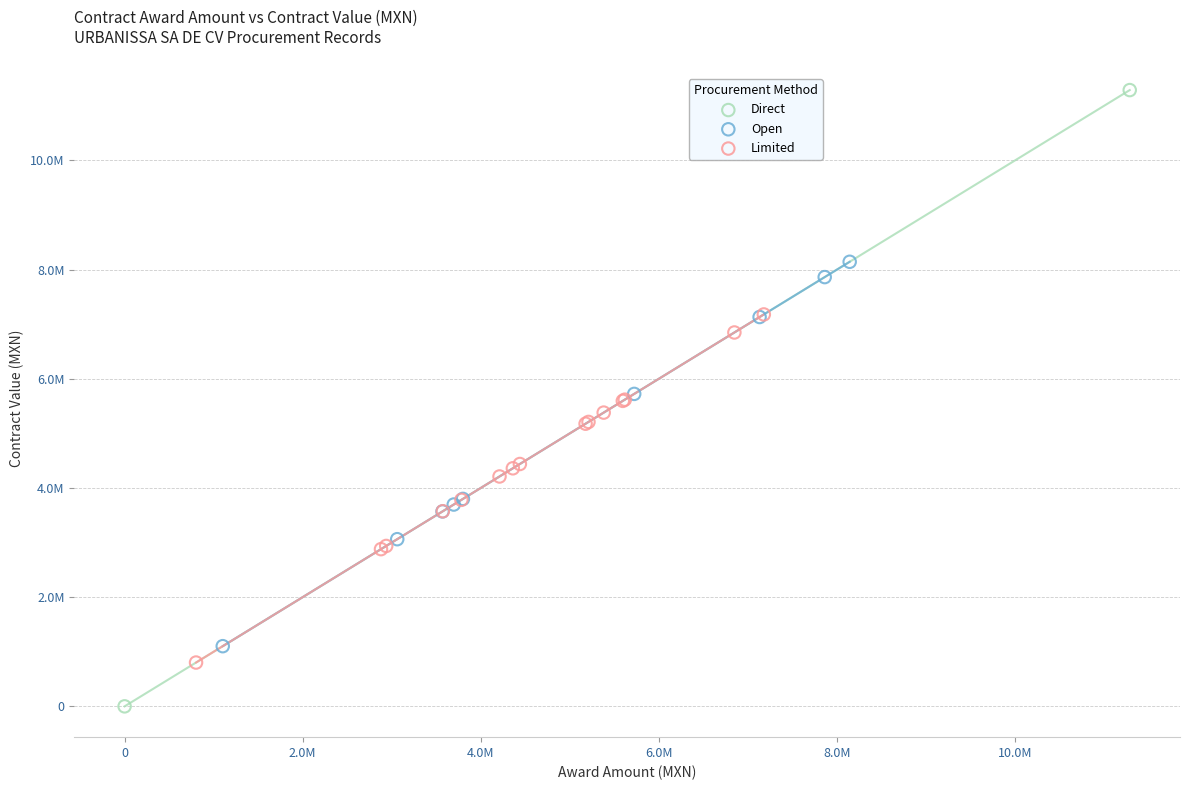

Which series reaches the minimum Y coordinate?

Direct